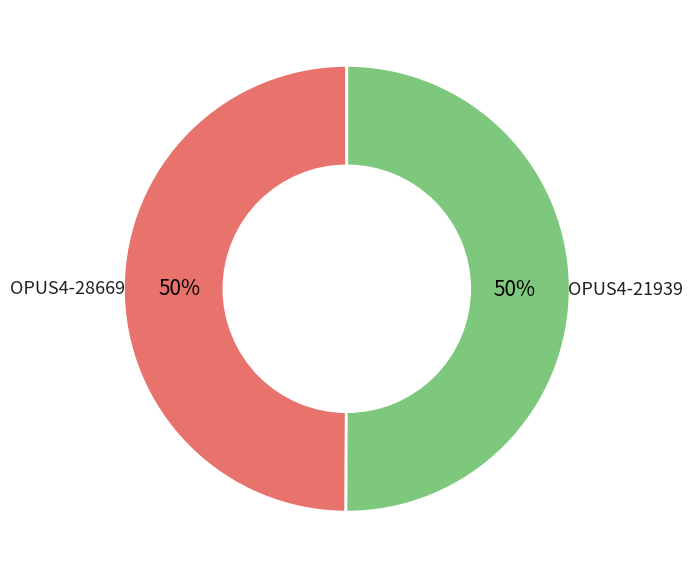

What percentage is the OPUS4-21939 slice, to the nearest percent?

50%